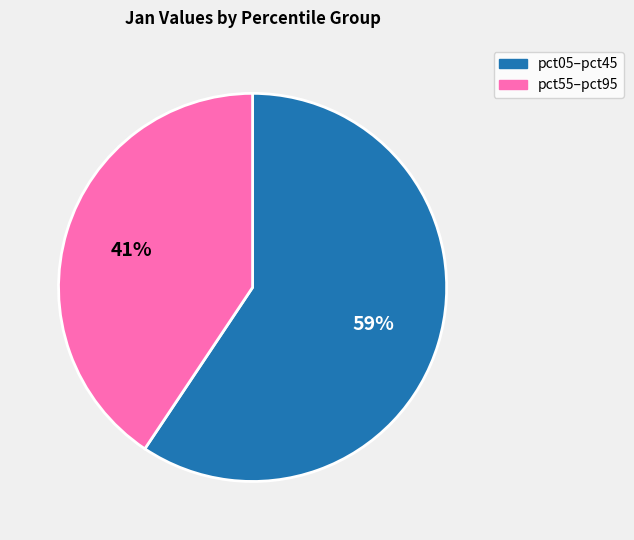

To the nearest percent, what is the average slice percentage?

50%